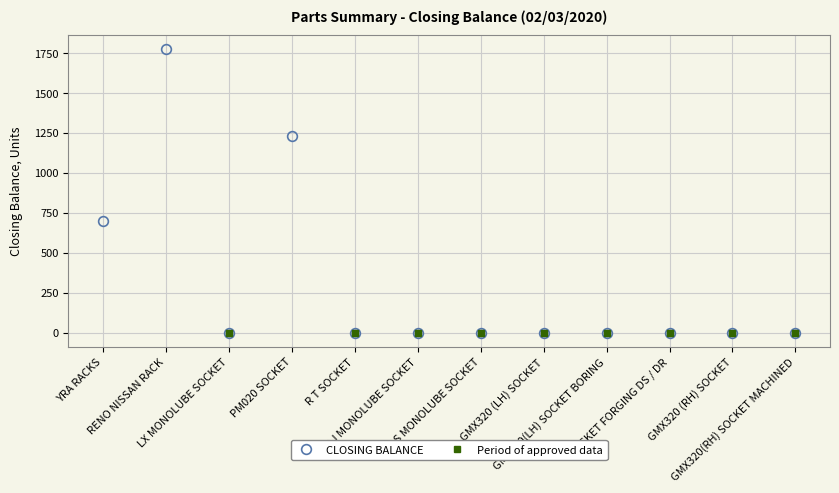

What is the difference between the second highest and second lowest values?

1232